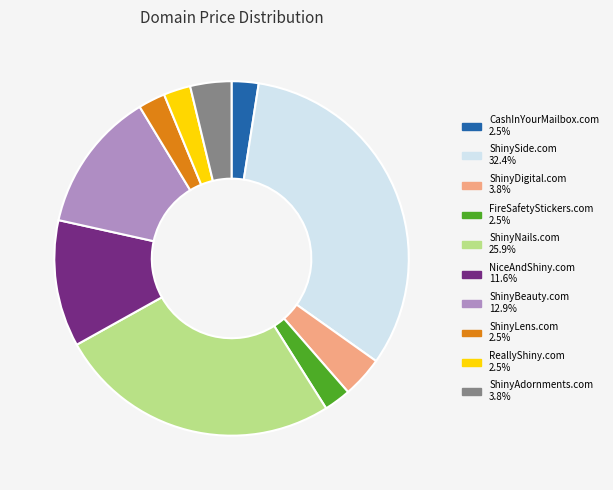

Does ShinyBeauty.com represent more than half of the total?

No